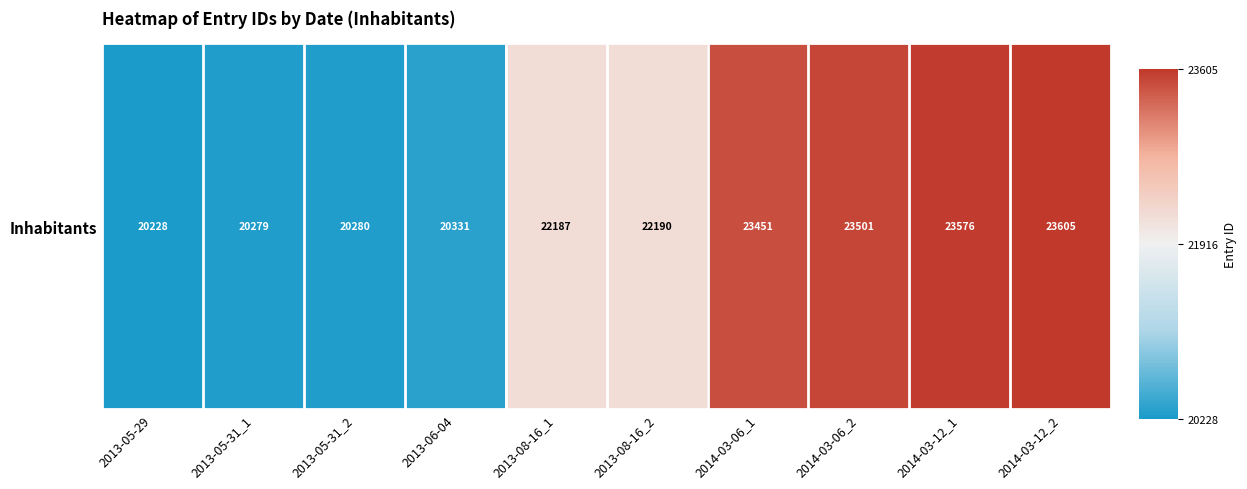

What is the smallest value displayed?

20228